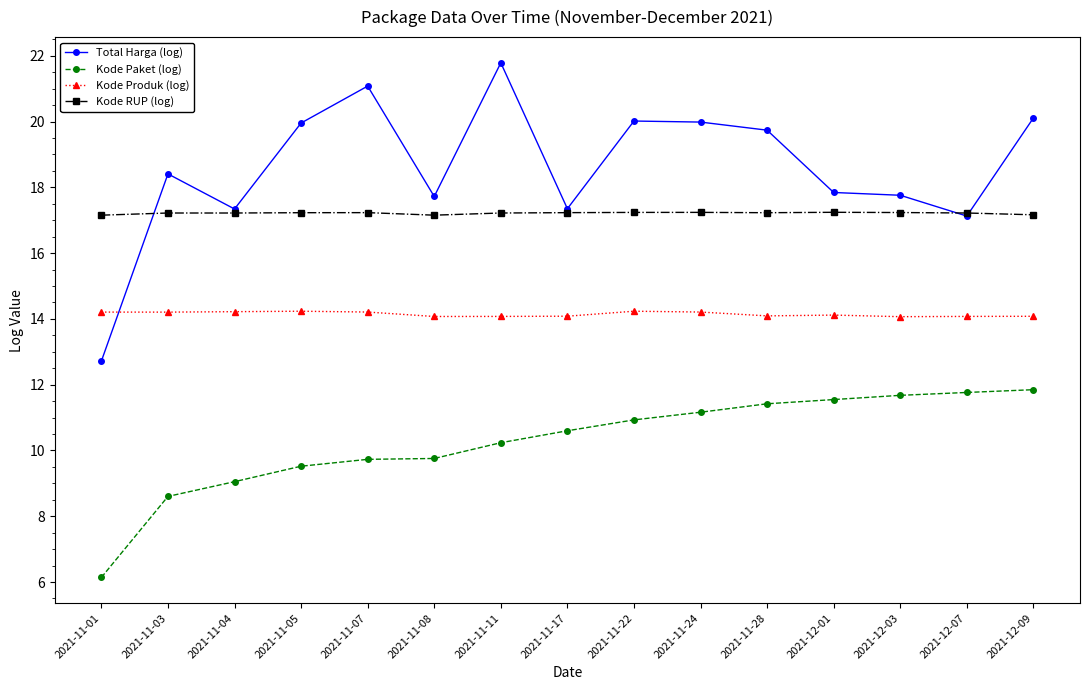

True or false: Kode Produk (log) and Total Harga (log) cross at least once.

True